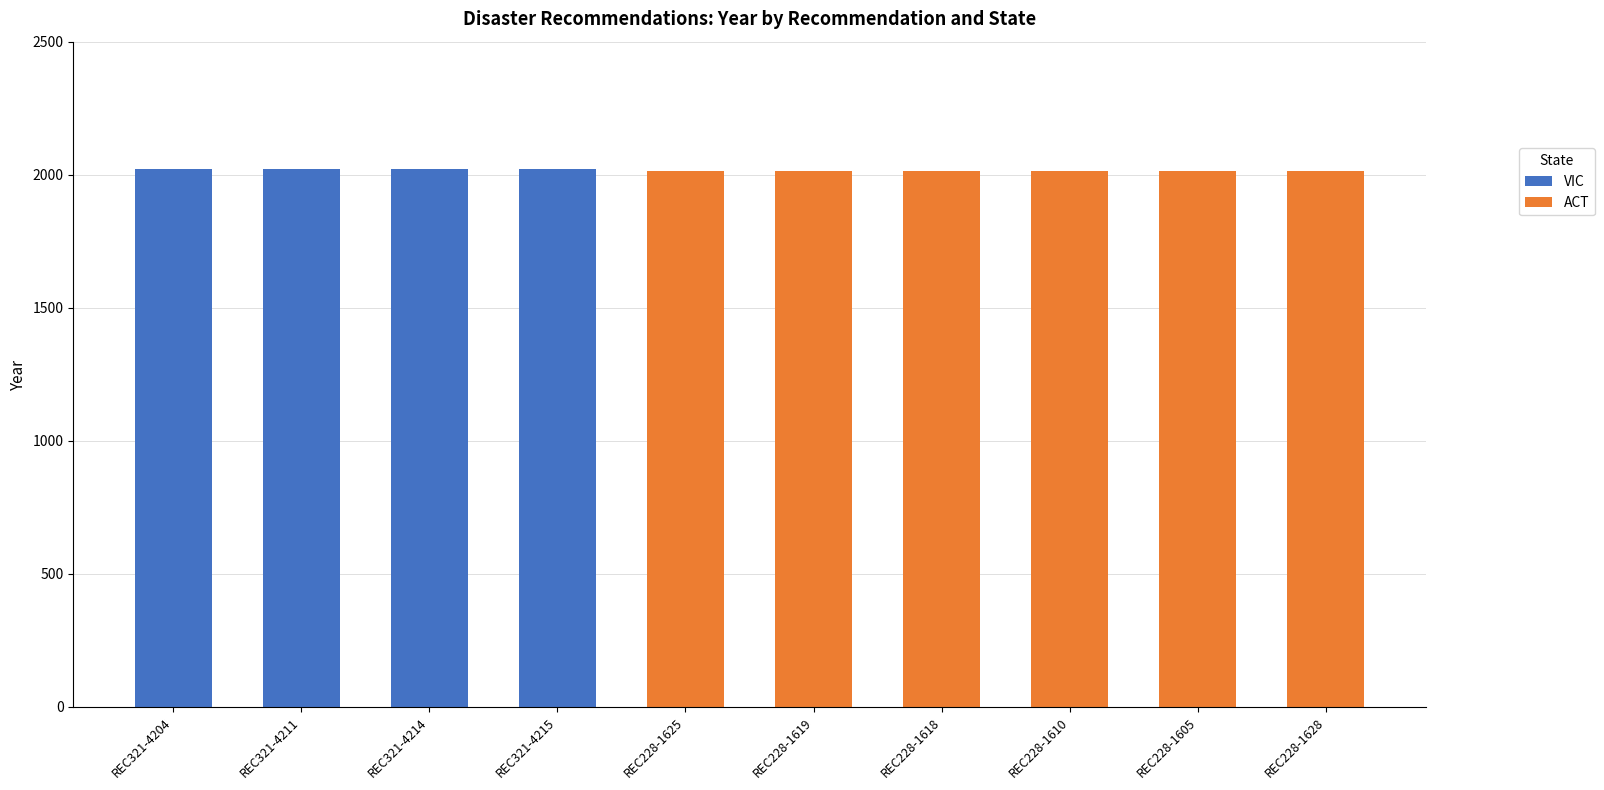

What is the total value across all series at REC228-1619?

2013